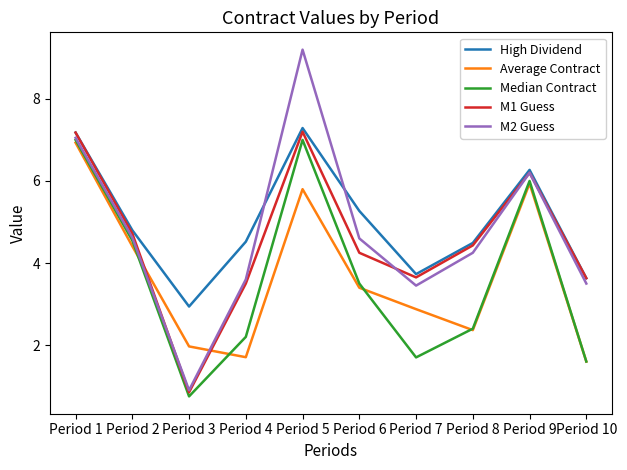

Is it true that High Dividend equals 4.8 at Period 2?

True